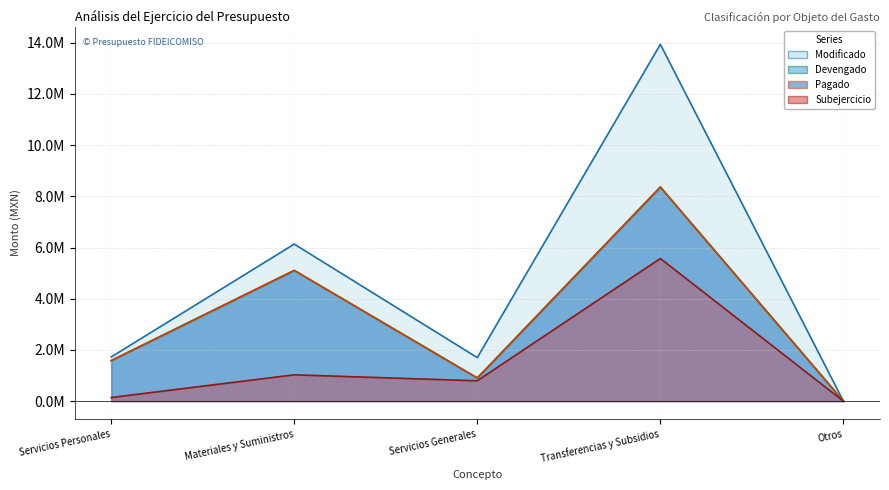

List the labels in order of Pagado value, largest first.

Transferencias y Subsidios, Materiales y Suministros, Servicios Personales, Servicios Generales, Otros